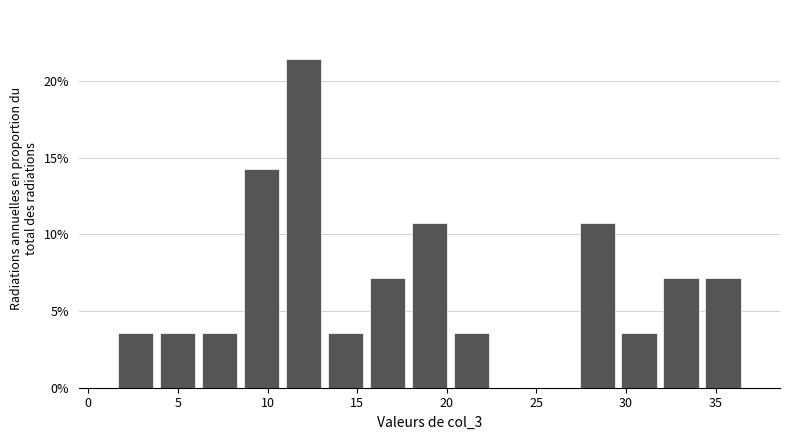

What is the height of the bar covering 34.5 to 36.5 on the x-axis? Neither the bar edges nor the heights are printed on the chart, so give them approximately, as read against the axes.

7.0